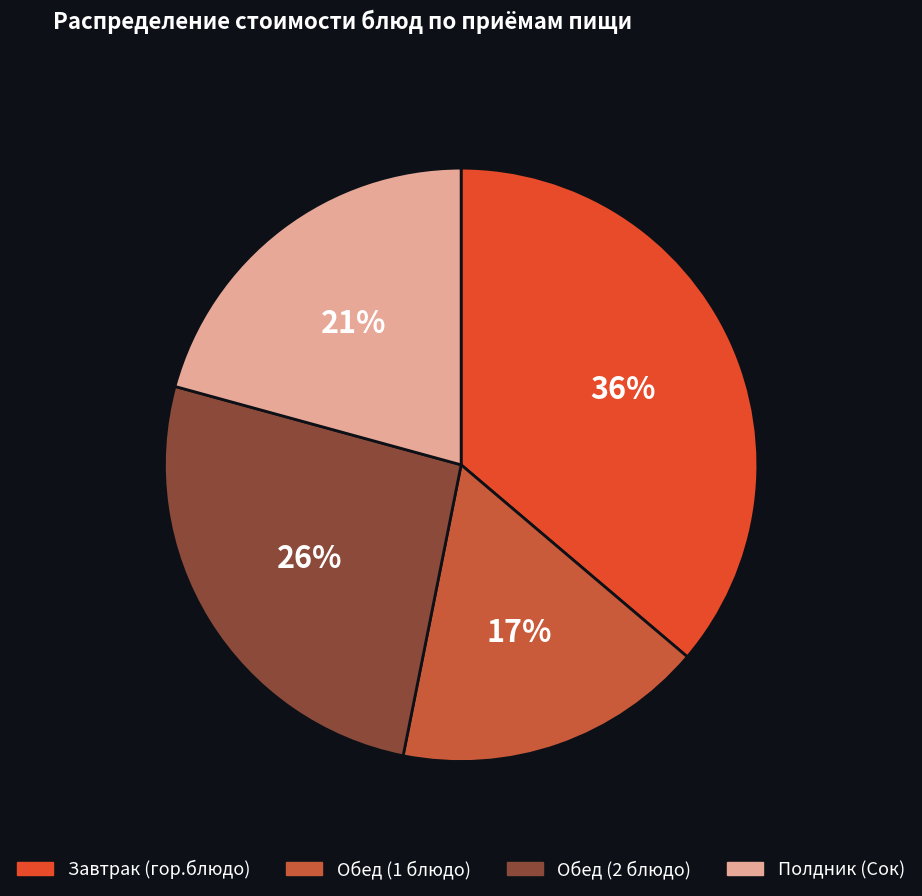

What is the ratio of the value at Завтрак (гор.блюдо) to the value at Обед (1 блюдо)?

2.1